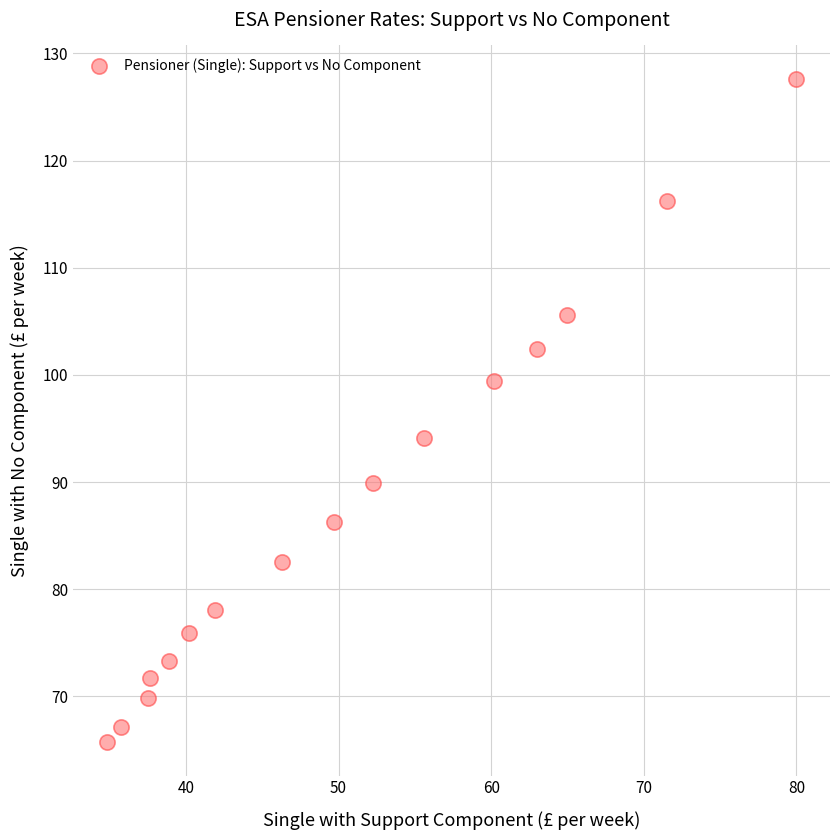

What is the range of X values (max minus min)?

45.1